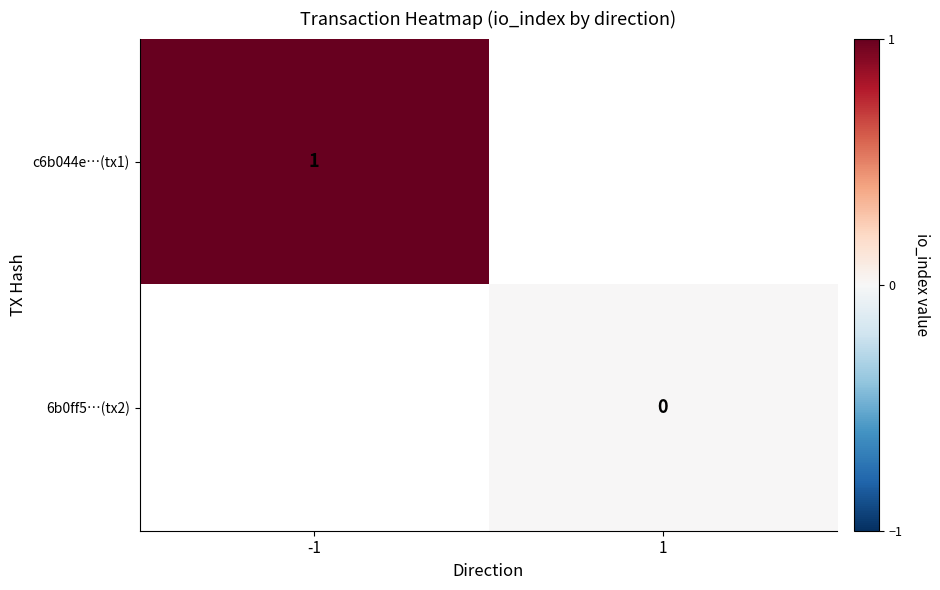

At -1, list the series in order from largest to smallest.

c6b044e…(tx1), 6b0ff5…(tx2)